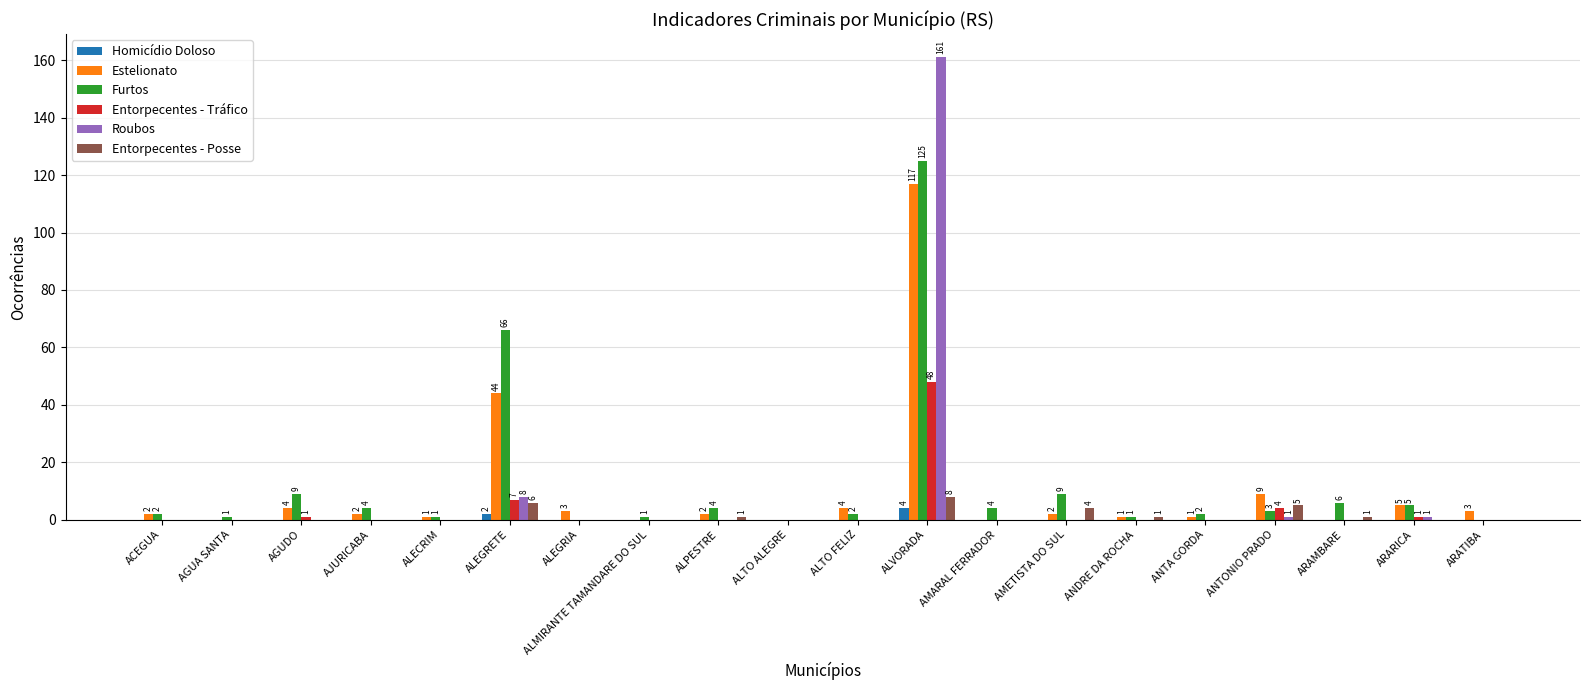

The Furtos series shows 1 at ALECRIM. True or false?

True